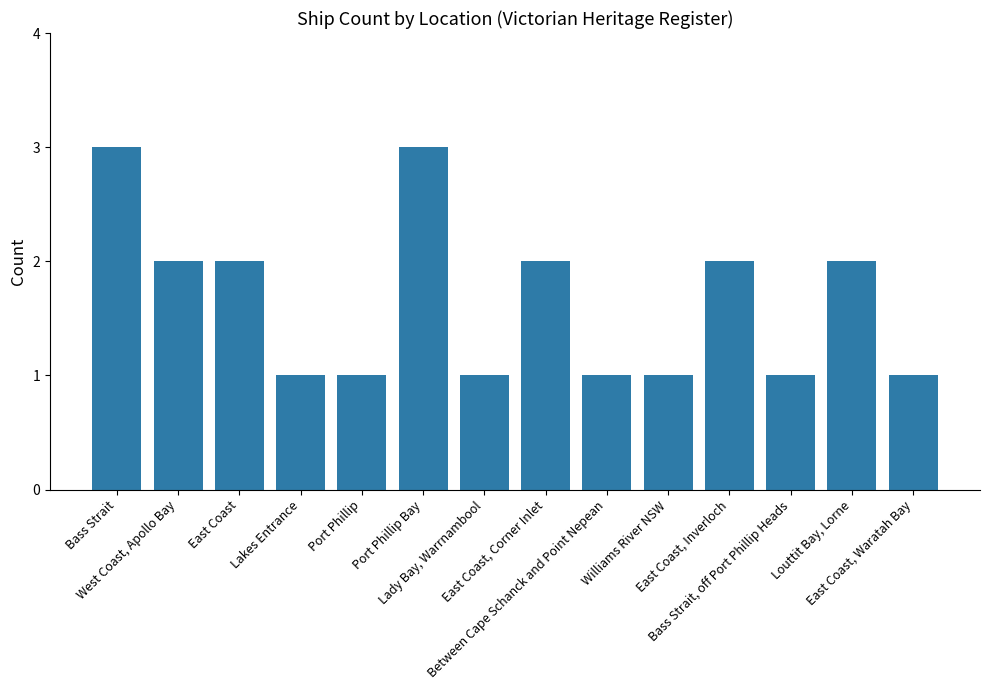

True or false: the data shows 2 at Port Phillip Bay.

False